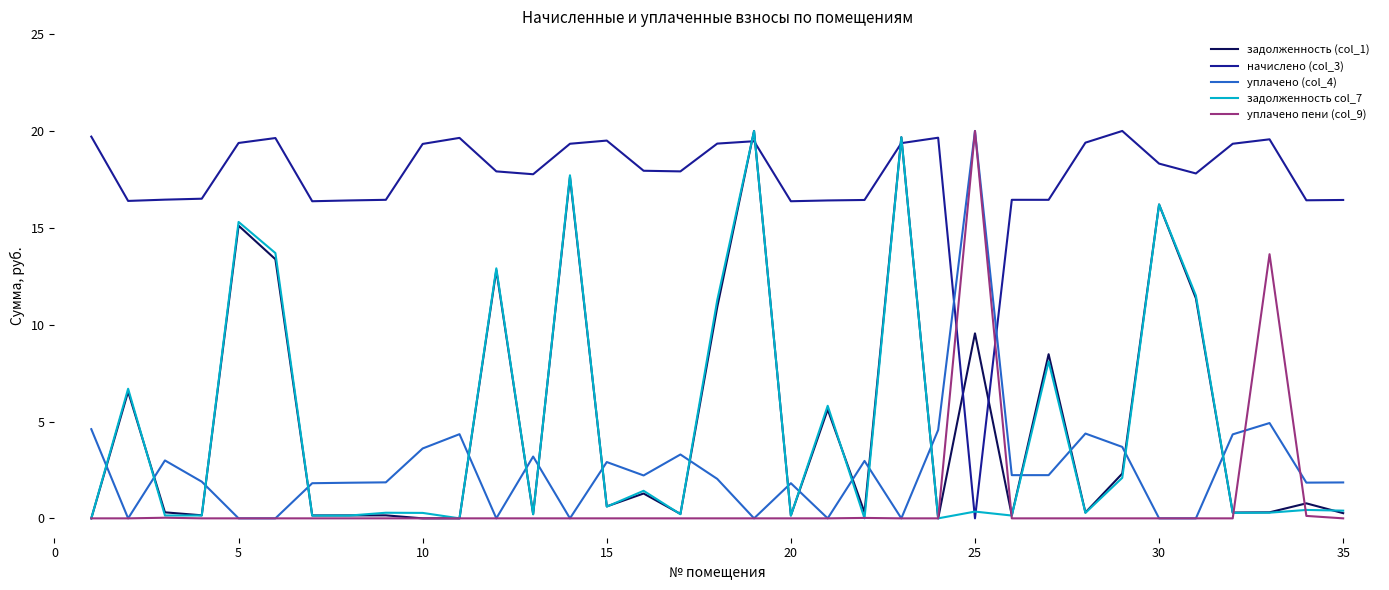

True or false: уплачено пени (col_9) and начислено (col_3) intersect in this chart.

True